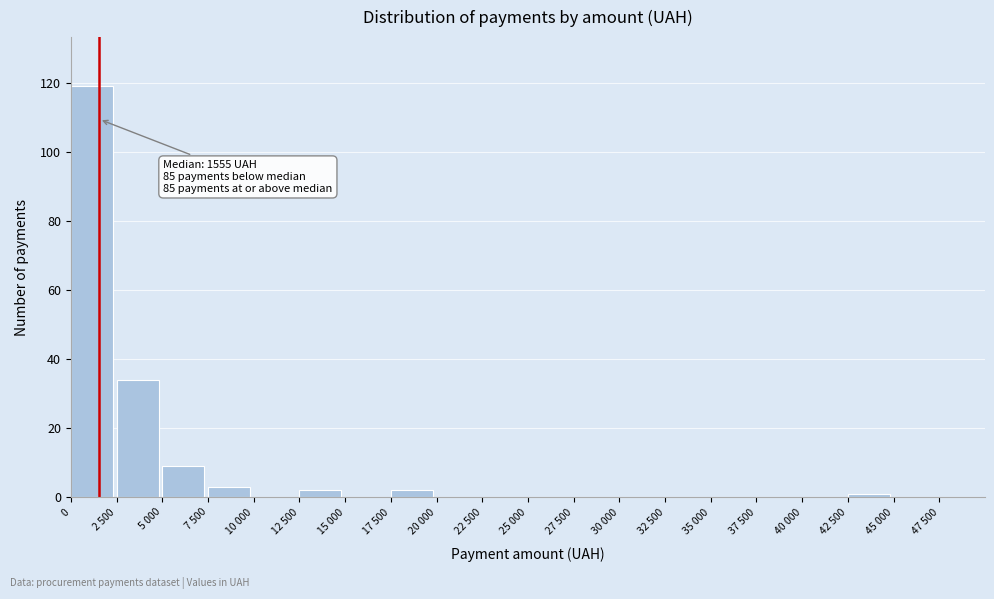

Reading left to right, what are all the values shown in this chart?

0=119	2 500=34	5 000=9	7 500=3	10 000=0	12 500=2	15 000=0	17 500=2	20 000=0	22 500=0	25 000=0	27 500=0	30 000=0	32 500=0	35 000=0	37 500=0	40 000=0	42 500=1	45 000=0	47 500=0